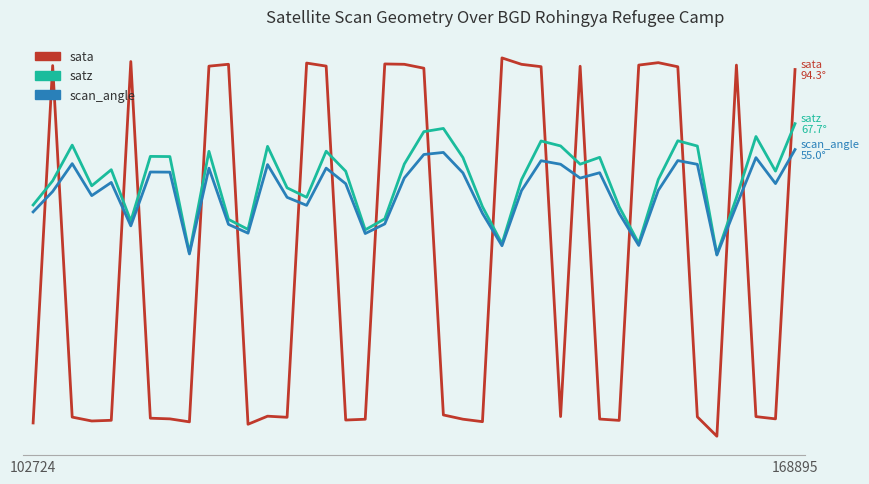

Which series ends up on top after the final intersection of scan_angle and sata?

sata